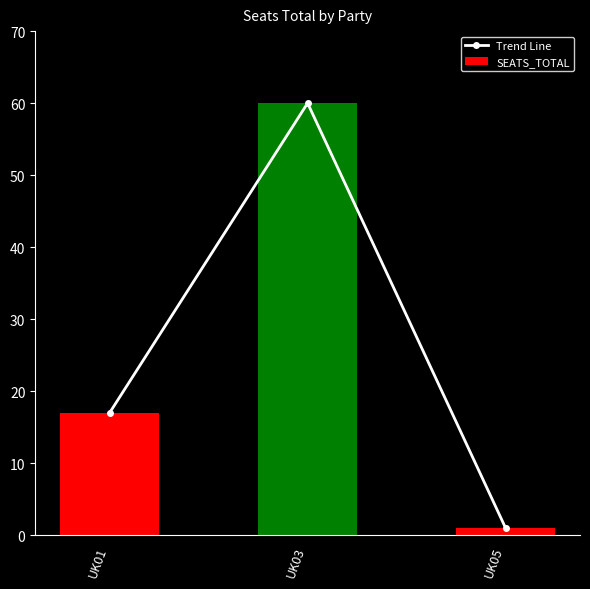

What is the sum of the Trend Line values at UK05 and UK01?

18